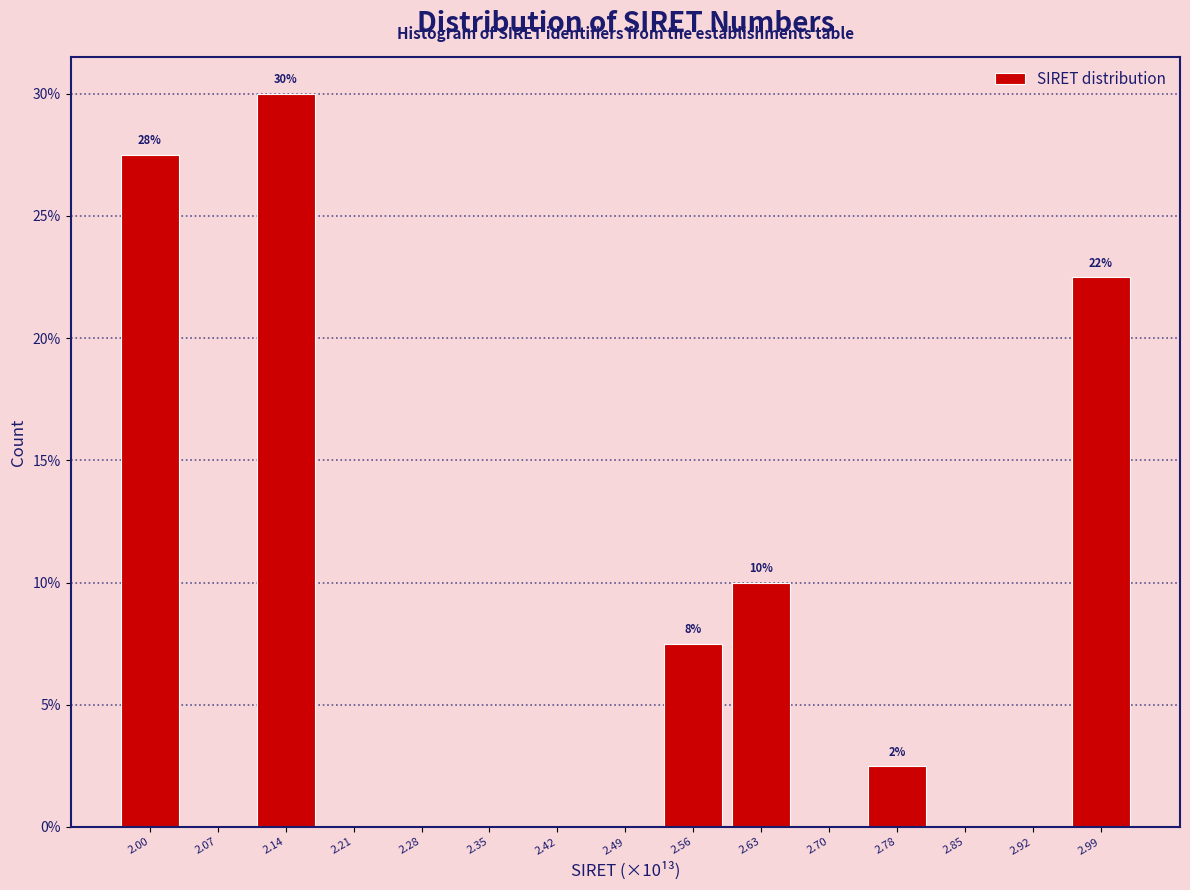

Reading left to right, list all the values displayed in this chart.

2.00=27.5	2.07=0.0	2.14=30.0	2.21=0.0	2.28=0.0	2.35=0.0	2.42=0.0	2.49=0.0	2.56=7.5	2.63=10.0	2.70=0.0	2.78=2.5	2.85=0.0	2.92=0.0	2.99=22.5